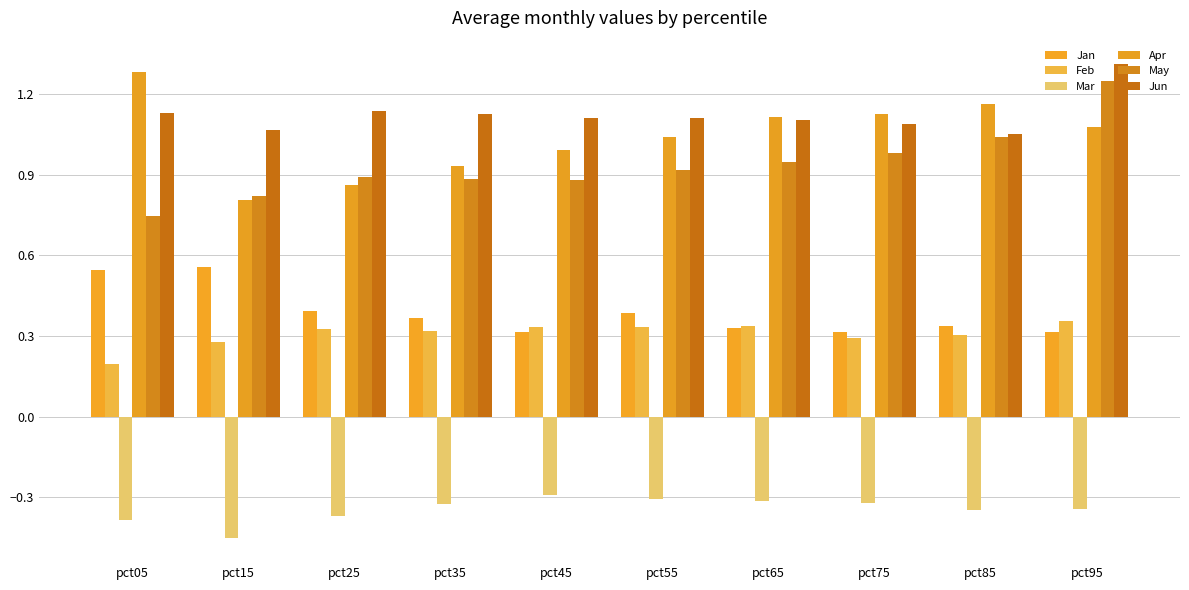

What is the minimum value for May?

0.7